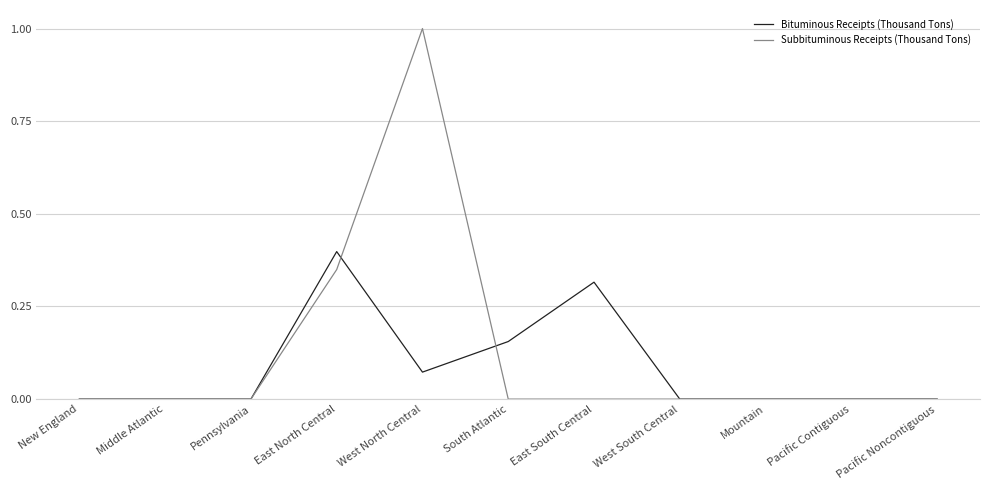

At which label does Bituminous Receipts (Thousand Tons) reach its peak?

East North Central